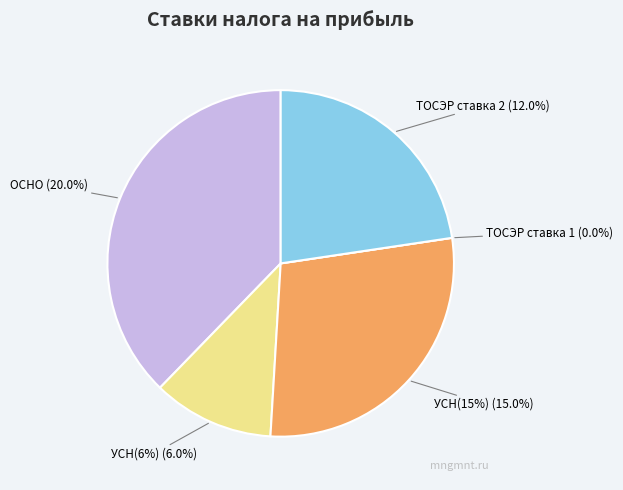

Combined, what portion of the pie is УСН(15%) (15%) and УСН(6%) (6%)?

39.6%